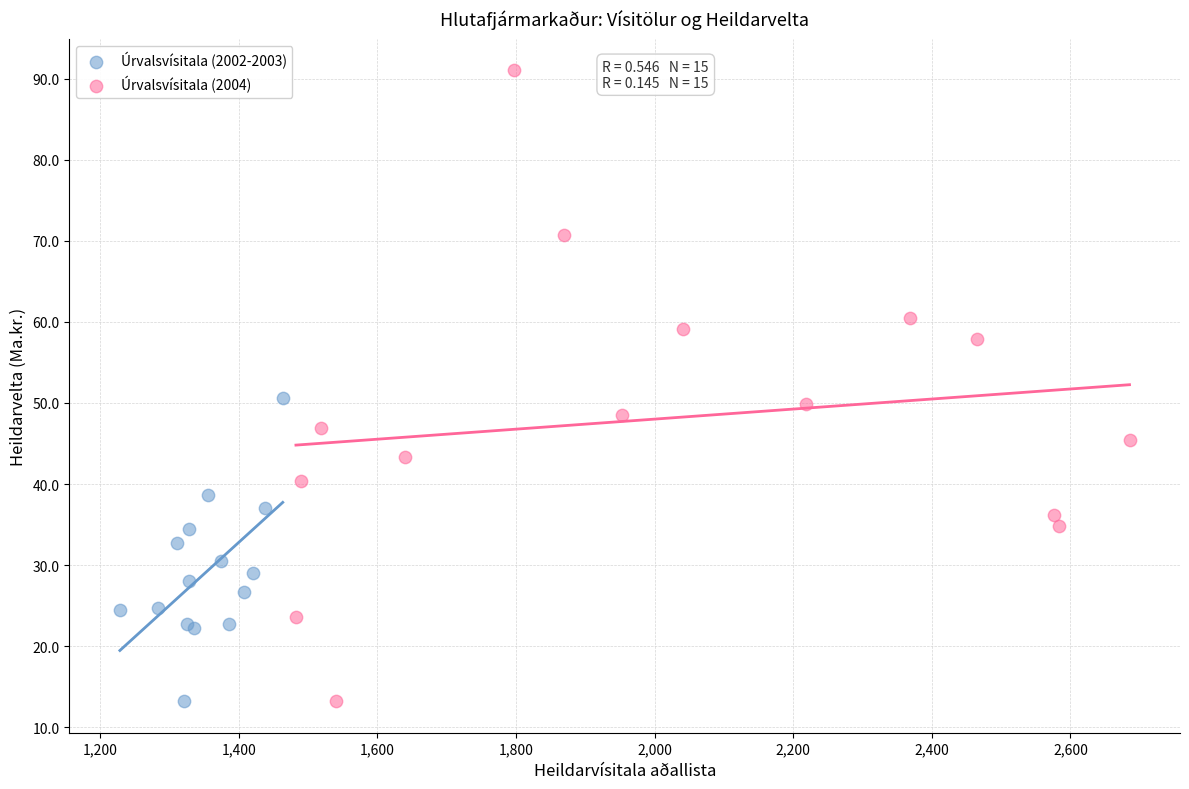

What are all the series names shown in the legend?

Úrvalsvísitala (2002-2003), Úrvalsvísitala (2004)